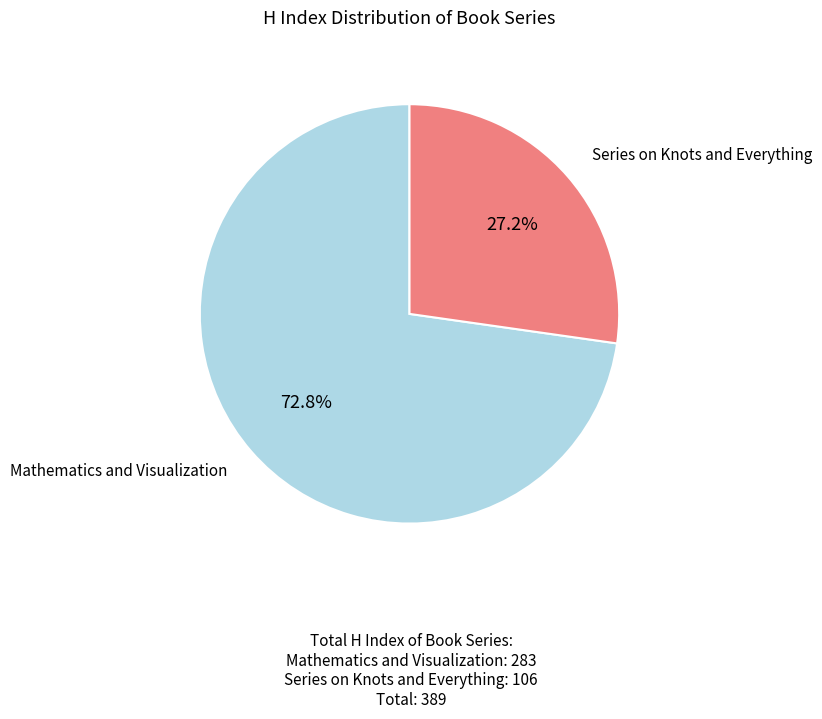

Which slice is the smallest?

Series on Knots and Everything